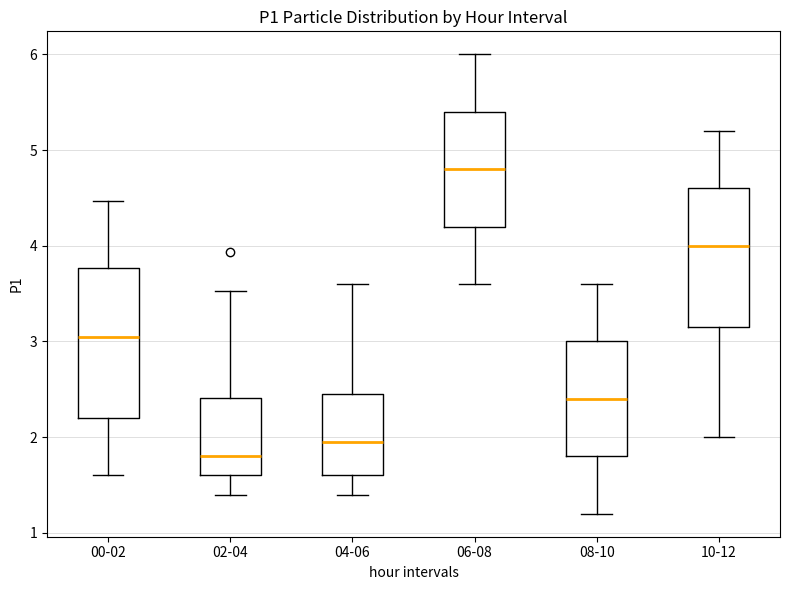

Which box's median line is the highest?

06-08